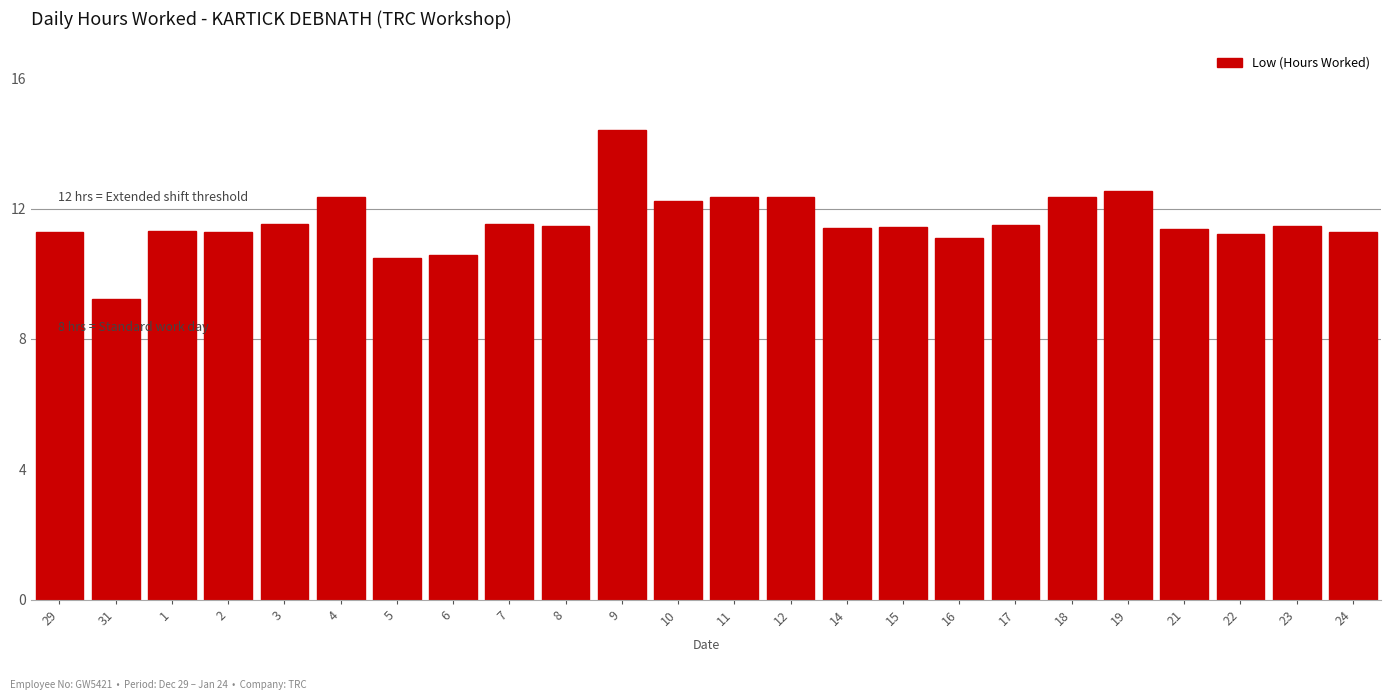

What value does the data have at 29?

11.3